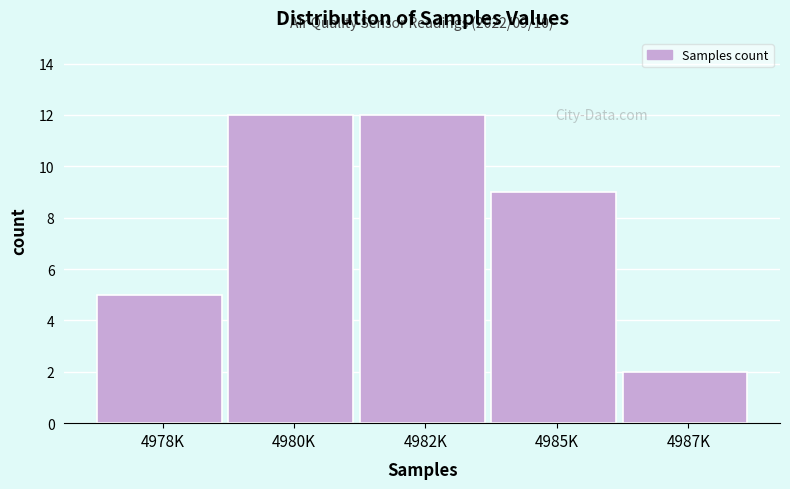

Reading right to left, what are all the values shown in this chart?

4987K=2	4985K=9	4982K=12	4980K=12	4978K=5